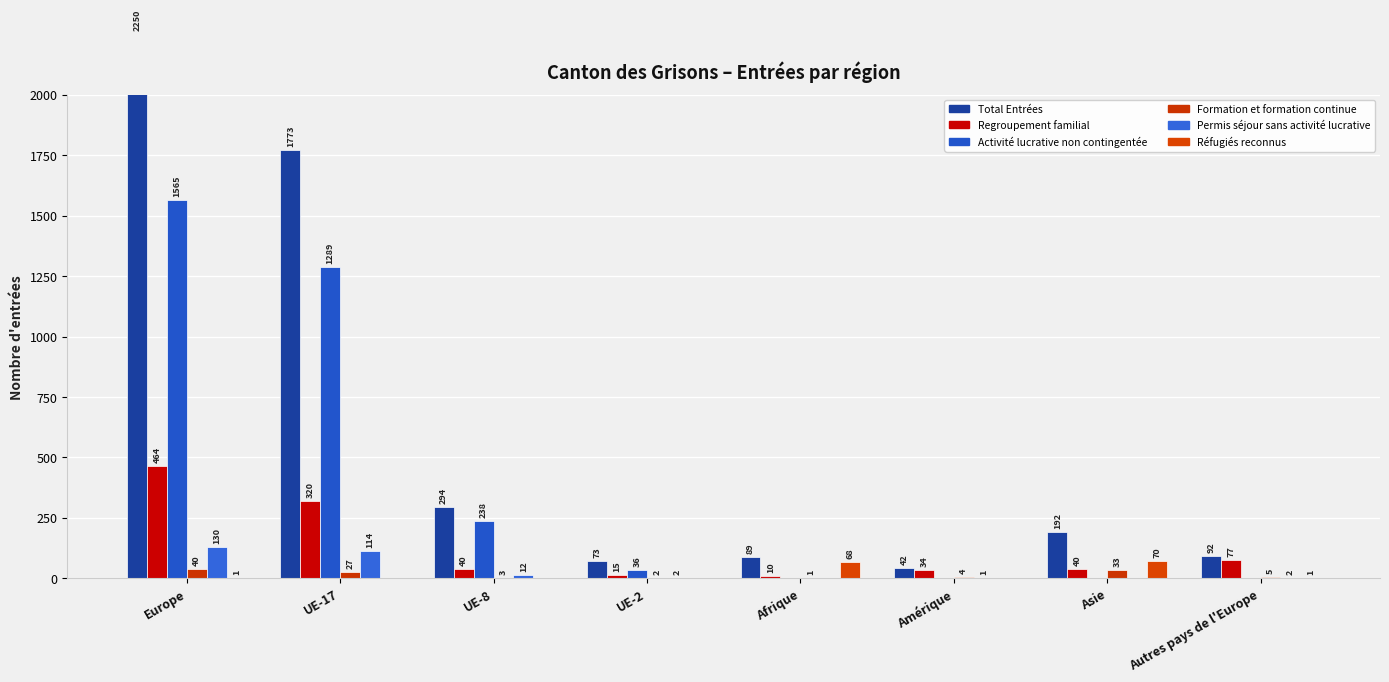

Are the bars grouped side by side (vs. stacked)?

Yes